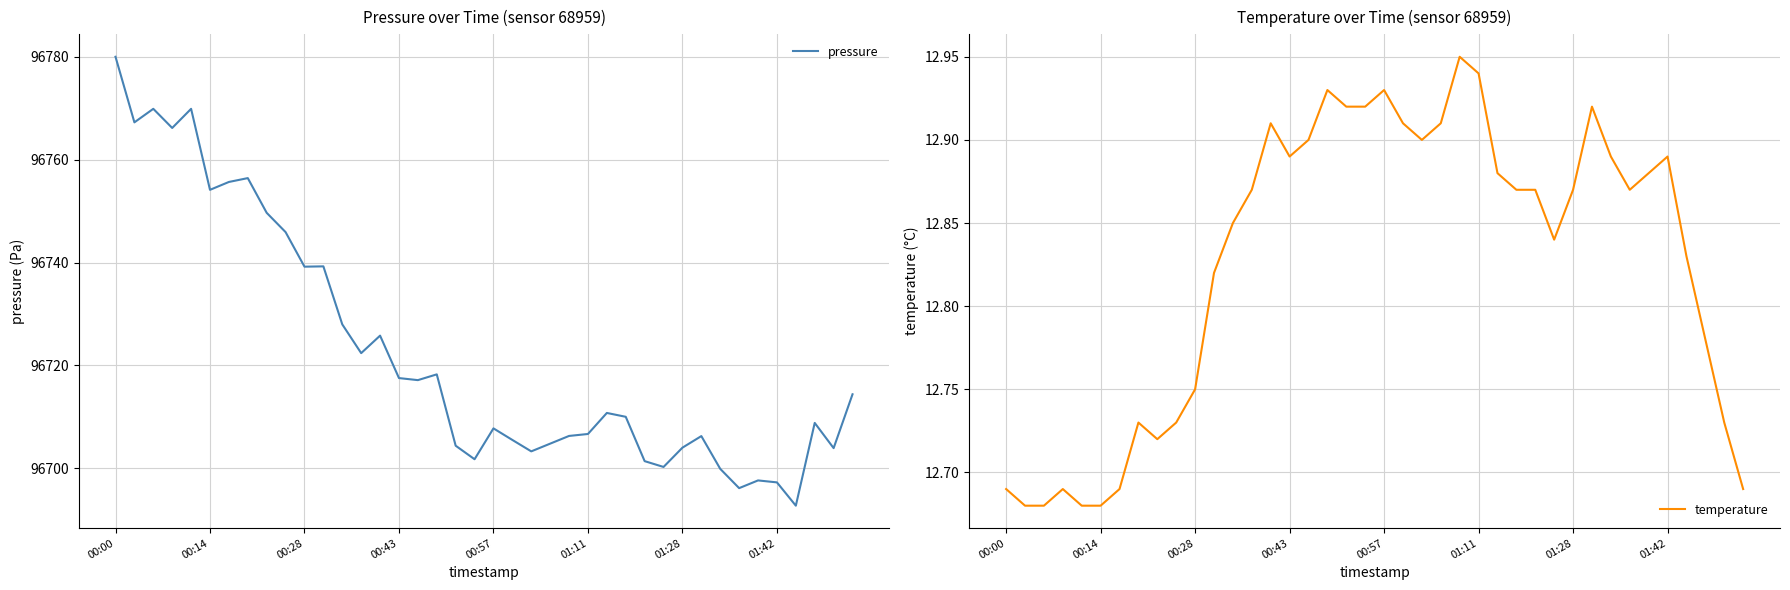

Reading left to right, extract all data points from this chart.

pressure: 96780.0	96767.2	96769.9	96766.2	96769.9	96754.1	96755.7	96756.4	96749.7	96745.9	96739.2	96739.2	96728.0	96722.4	96725.8	96717.5	96717.1	96718.2	96704.4	96701.8	96707.8	96705.5	96703.3	96704.8	96706.3	96706.7	96710.8	96710.0	96701.4	96700.2	96704.0	96706.2	96699.9	96696.1	96697.6	96697.2	96692.7	96708.8	96703.9	96714.4
temperature: 12.7	12.7	12.7	12.7	12.7	12.7	12.7	12.7	12.7	12.7	12.8	12.8	12.8	12.9	12.9	12.9	12.9	12.9	12.9	12.9	12.9	12.9	12.9	12.9	12.9	12.9	12.9	12.9	12.9	12.8	12.9	12.9	12.9	12.9	12.9	12.9	12.8	12.8	12.7	12.7